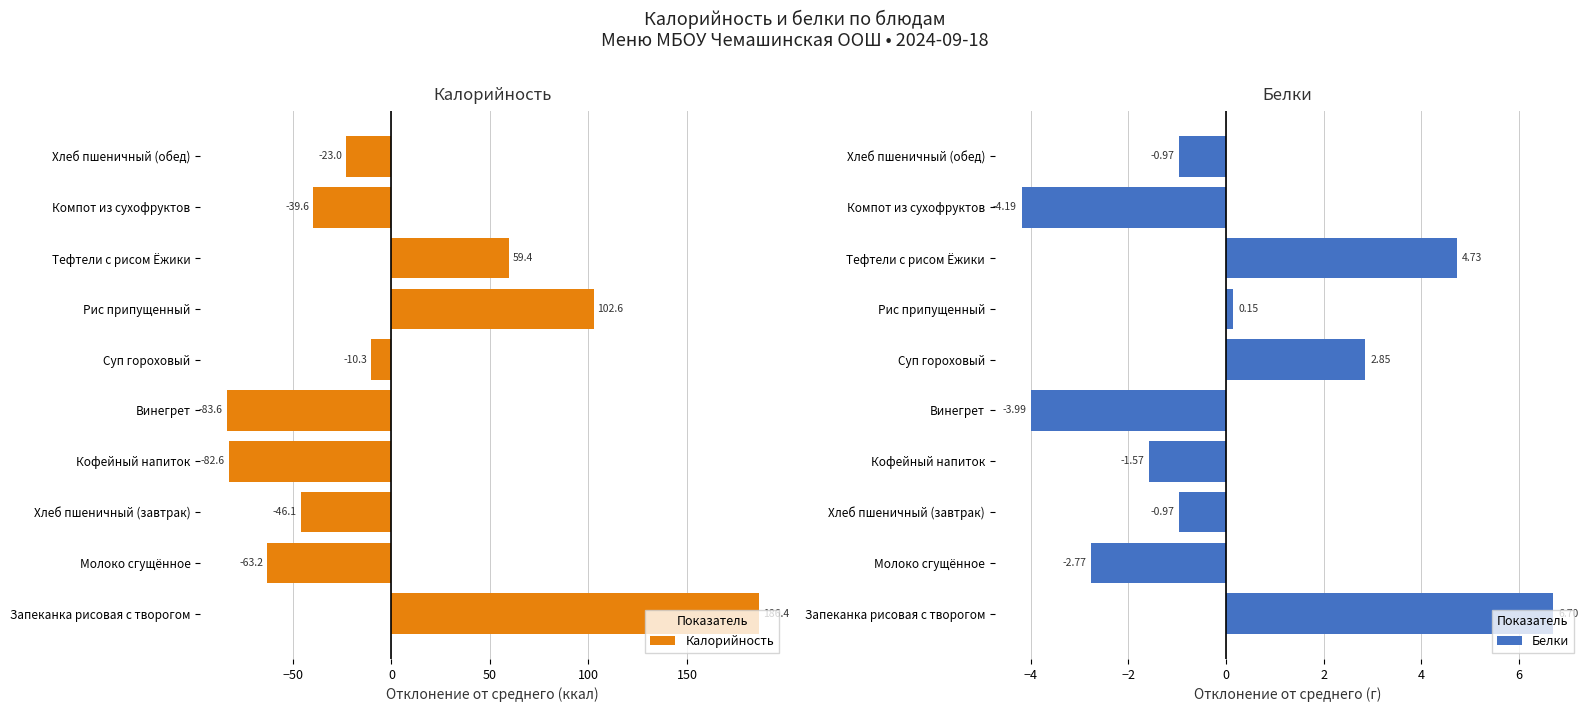

How many values in Калорийность are below zero?

7